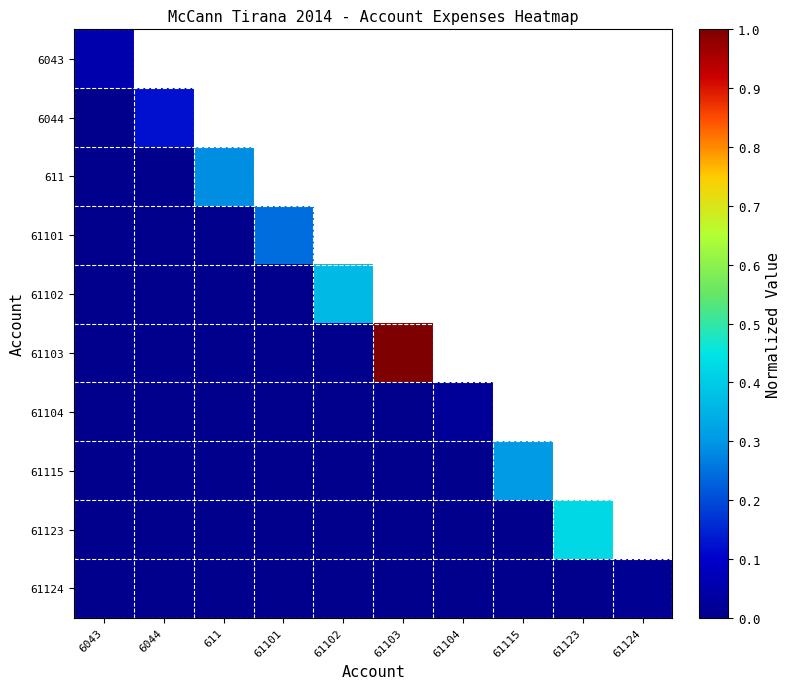

At which label is 61124 closest to 0?

6043